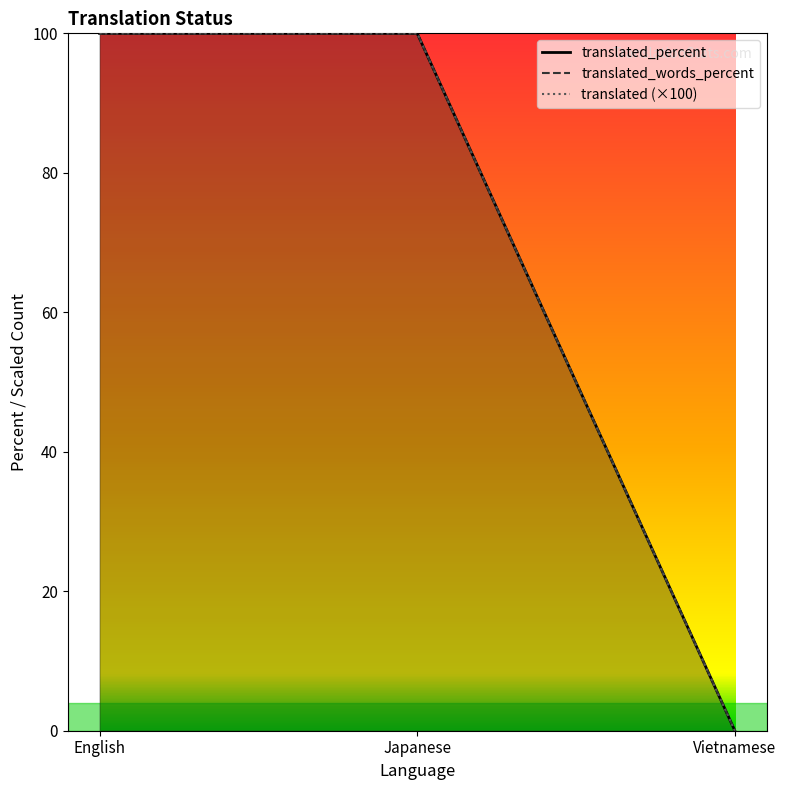

How many translated_percent values are between 0 and 100?

3